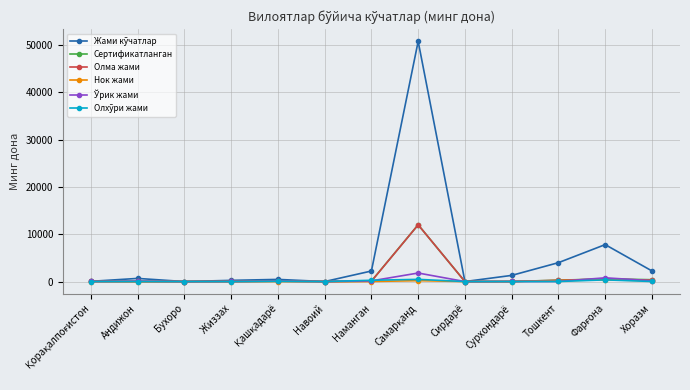

How many data points does each series have?

13